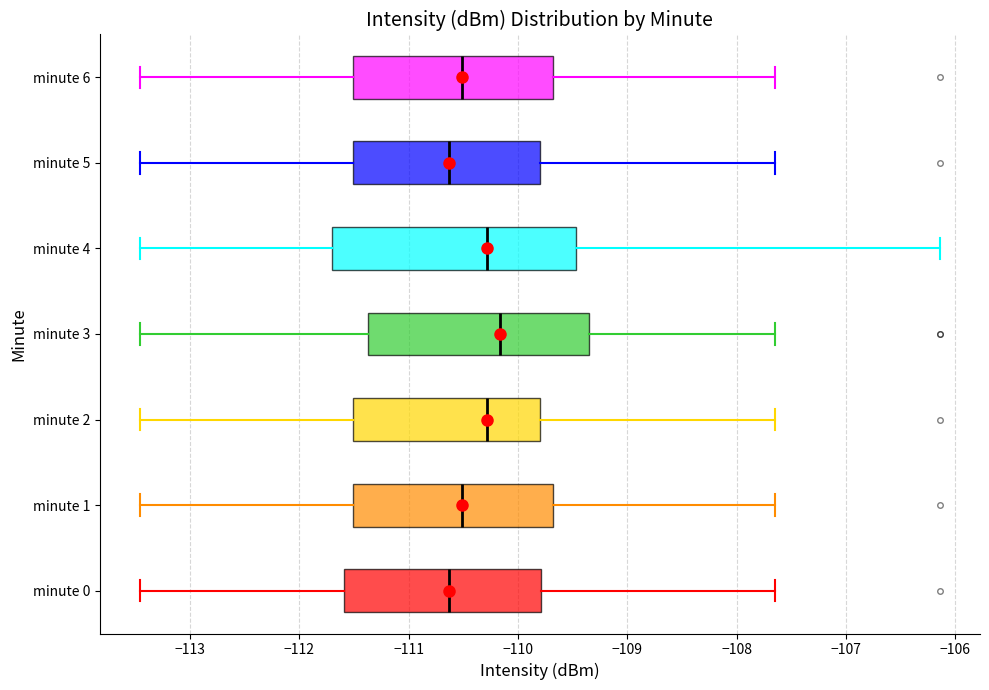

Which box's median line is the furthest to the right?

minute 3